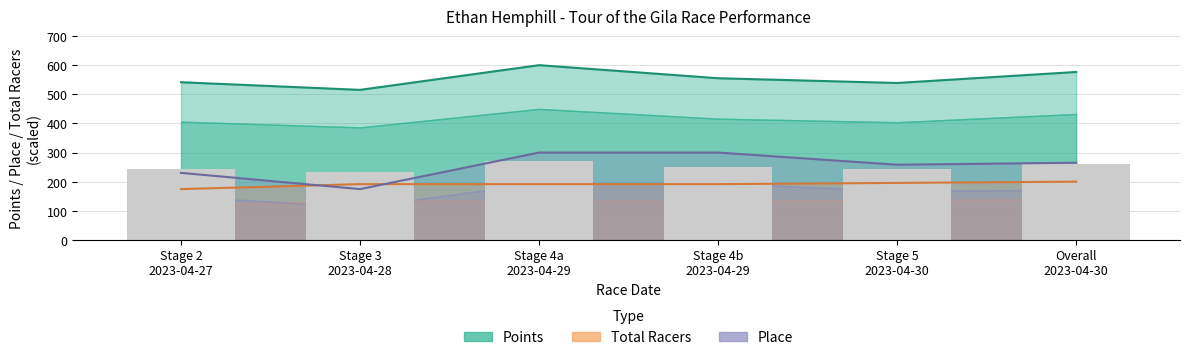

Which series has the largest total across all categories?

Points